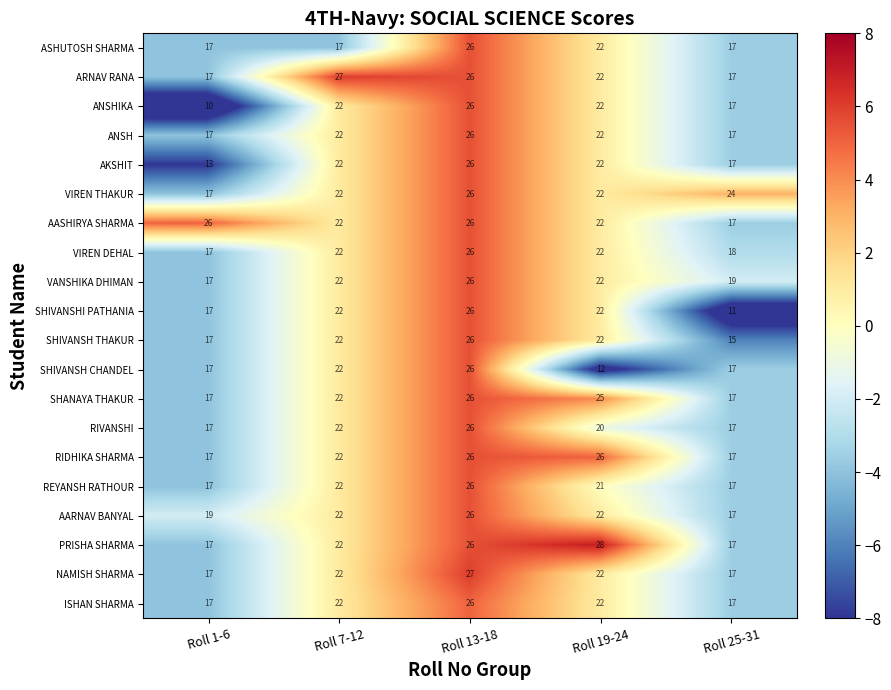

True or false: ANSHIKA has a value of 22 at Roll 7-12.

True